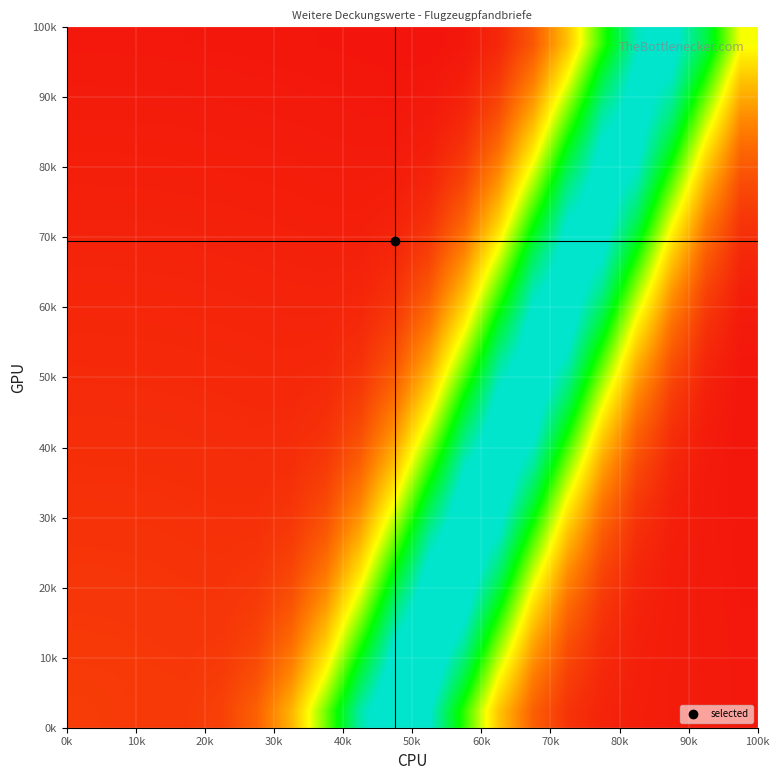

What is the minimum value shown in the chart?

0.2